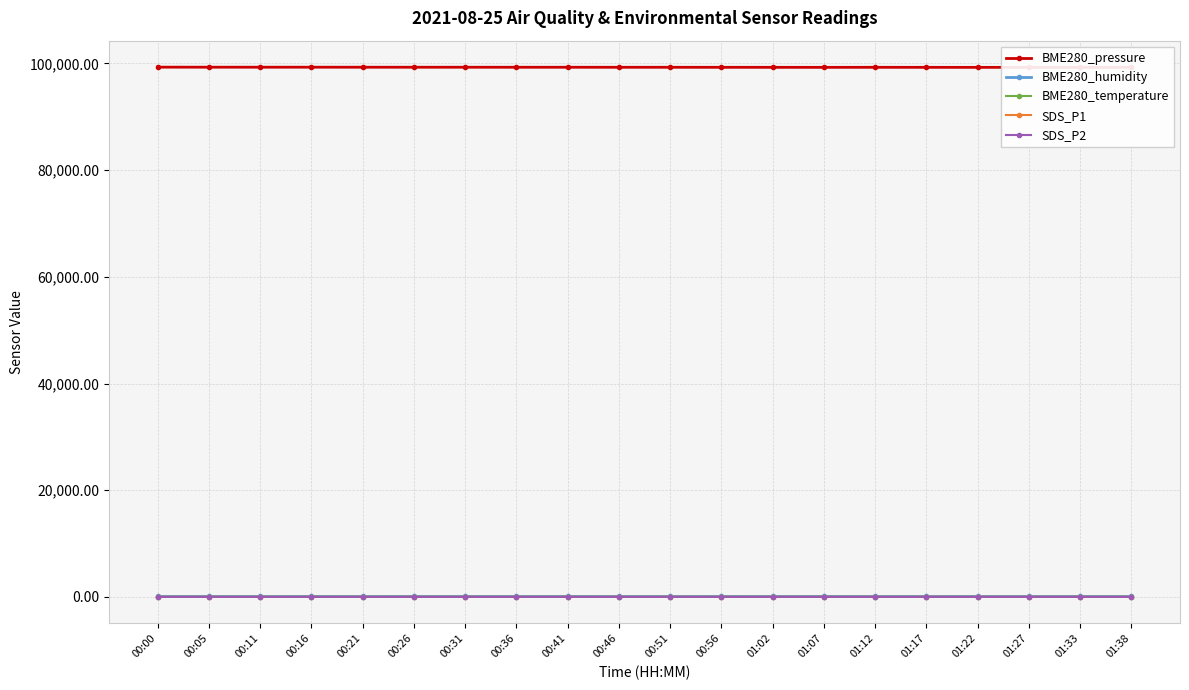

Read the SDS_P1 value at 01:17.

7.0